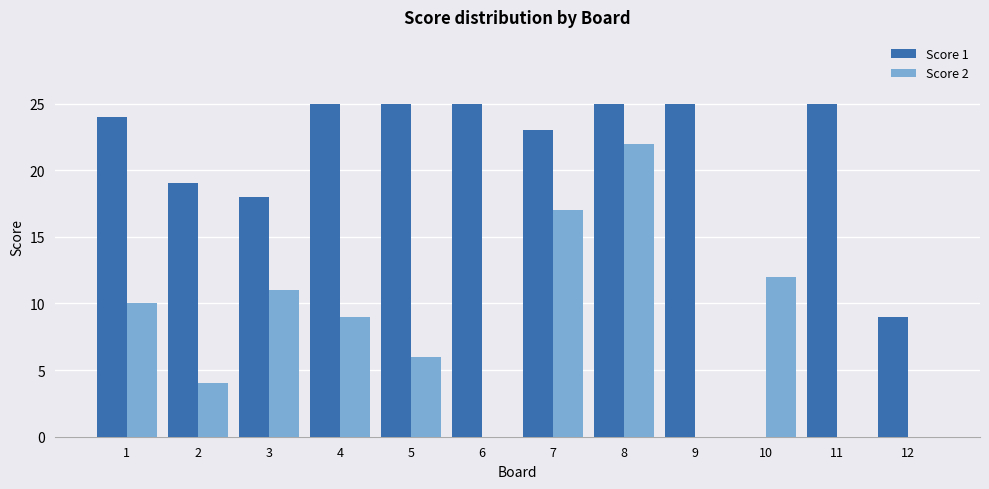

What is the total value across all series at 6?

25